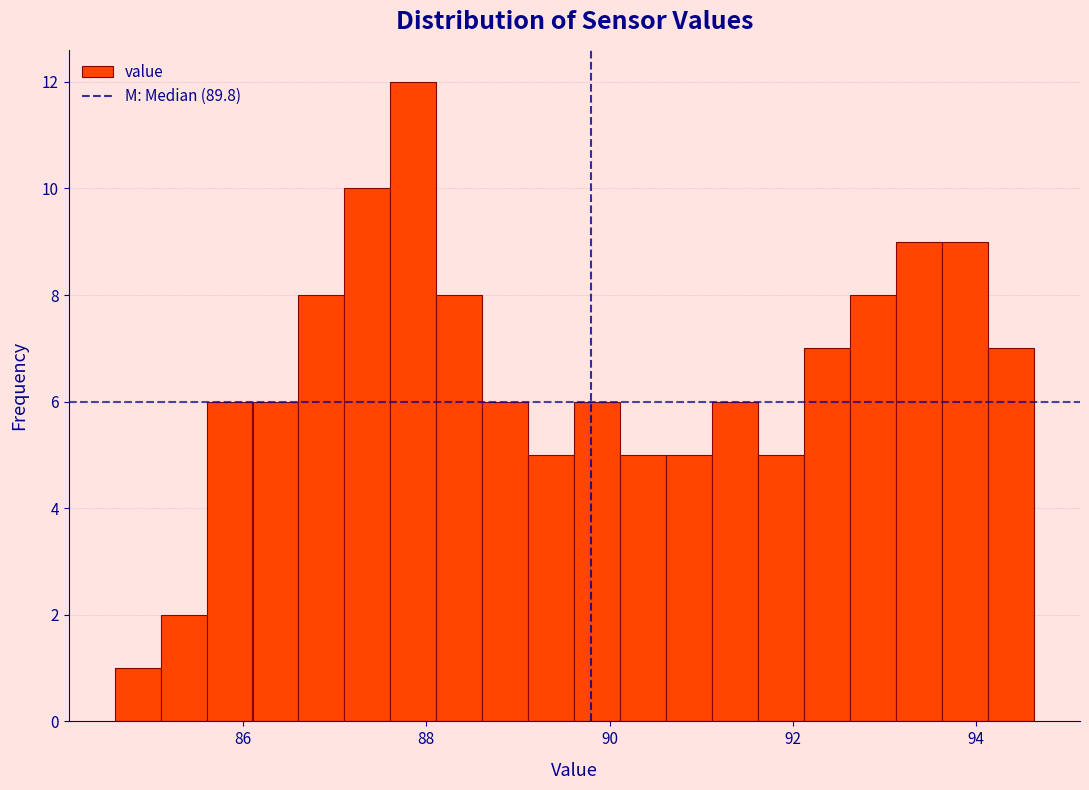

Read against the x-axis, roughly where is the centre of the tallest bar?

87.8